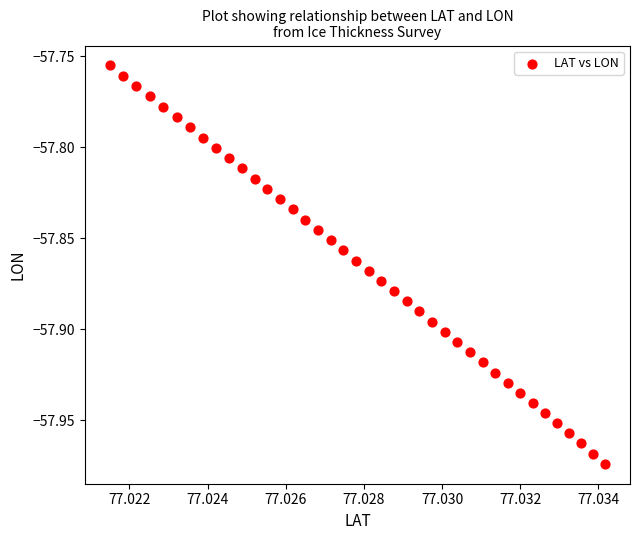

How many data points are displayed?

40